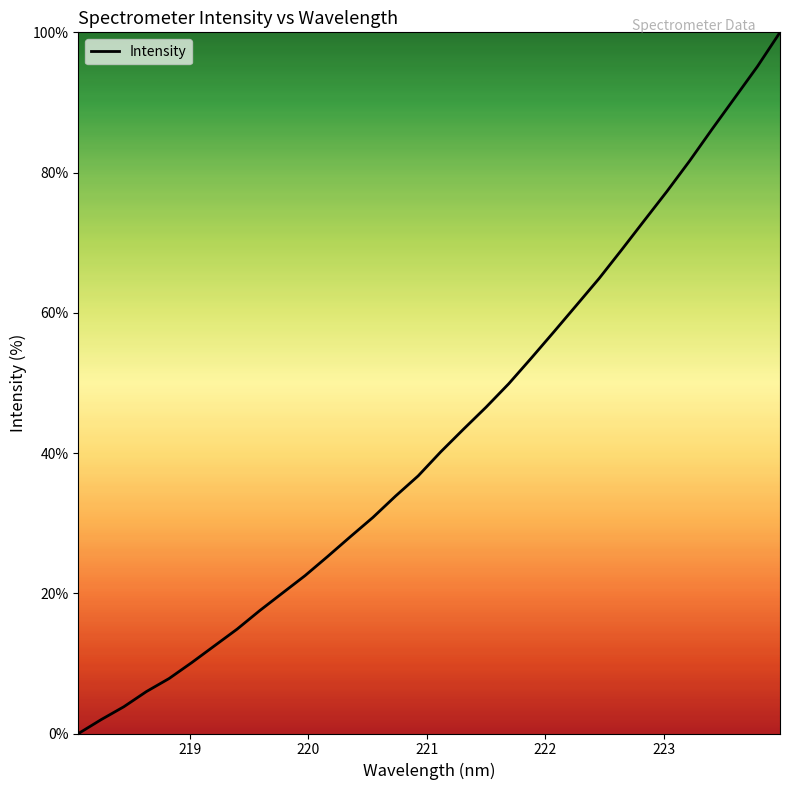

What is the difference between the maximum and minimum values?

100.0